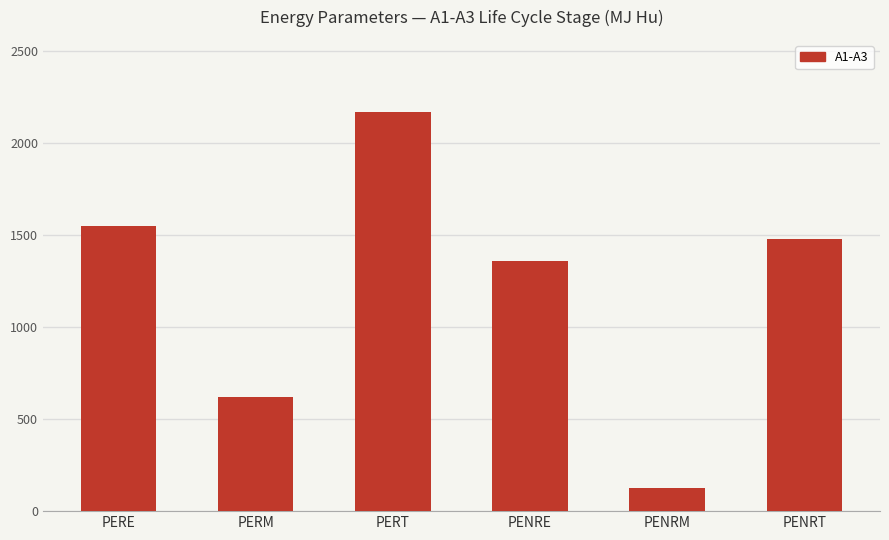

Reading right to left, transcribe all the data shown in this chart.

1480	127	1360	2170	618	1550